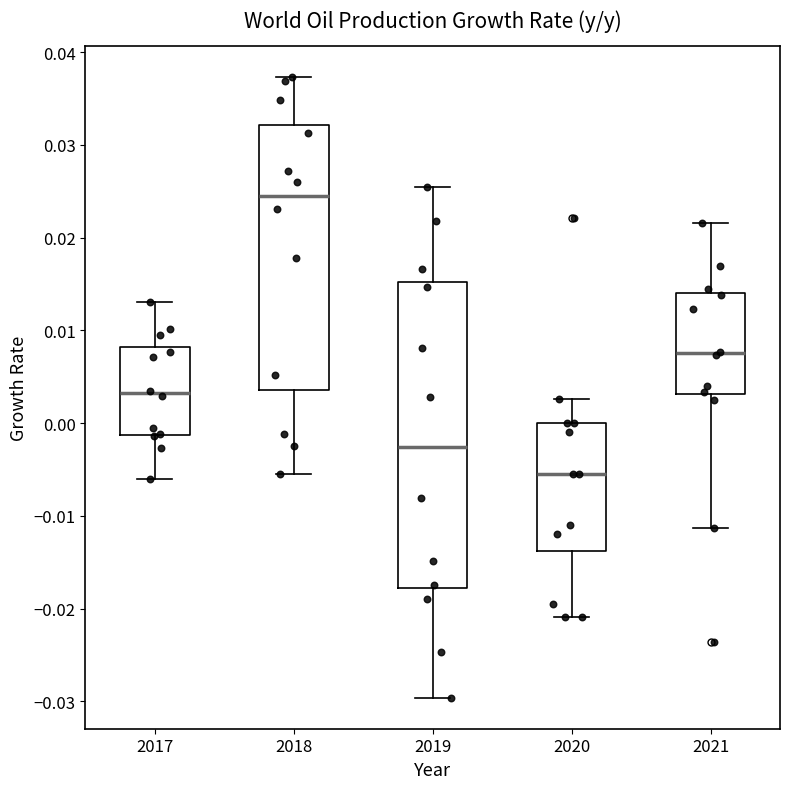

Reading left to right, read every box against the y-axis: the position of its median line, the range the box covers, and the ends of its whiskers. The values are not printed on the chart, so give them approximately, as read against the axis.

2017: median 0.003, box -0.001 to 0.008, whiskers -0.006 to 0.013
2018: median 0.024, box 0.004 to 0.032, whiskers -0.006 to 0.037
2019: median -0.003, box -0.018 to 0.015, whiskers -0.030 to 0.025
2020: median -0.005, box -0.014 to 0.000, whiskers -0.021 to 0.003
2021: median 0.008, box 0.003 to 0.014, whiskers -0.011 to 0.022